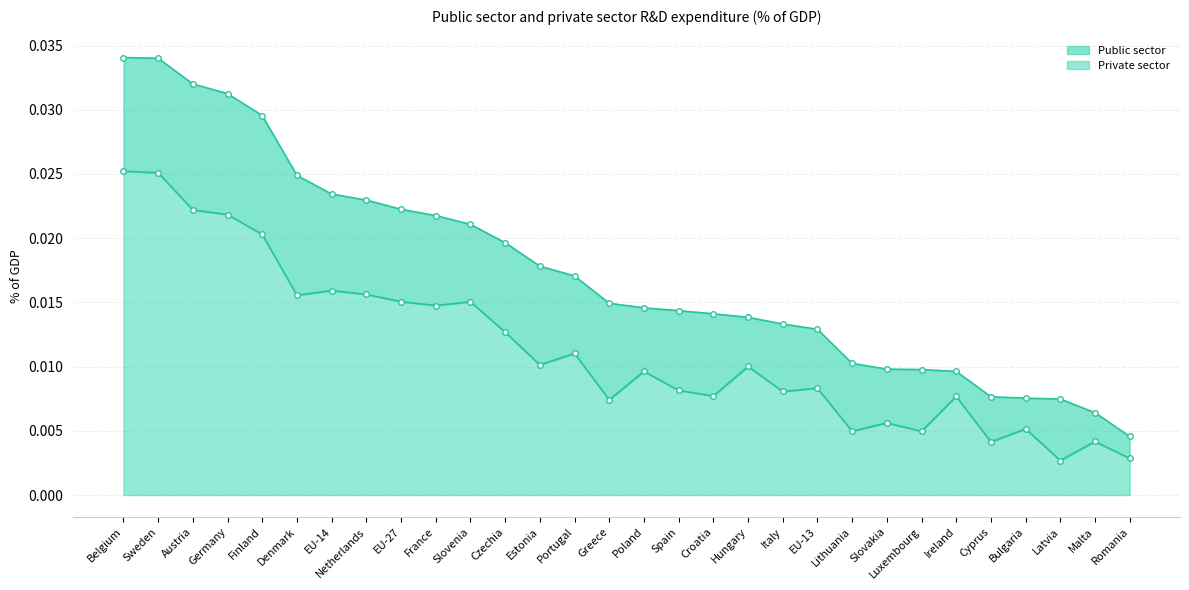

Does the chart have visible grid lines?

Yes